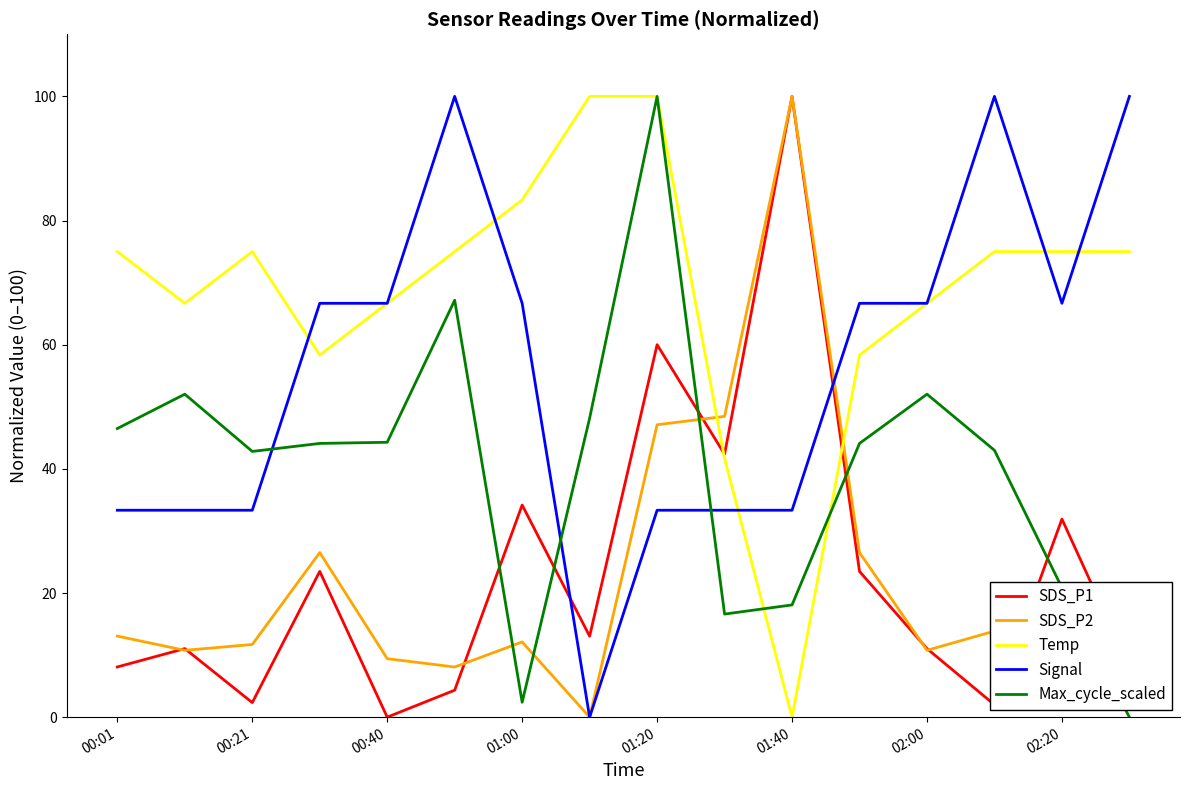

What is the greatest value displayed?

100.0